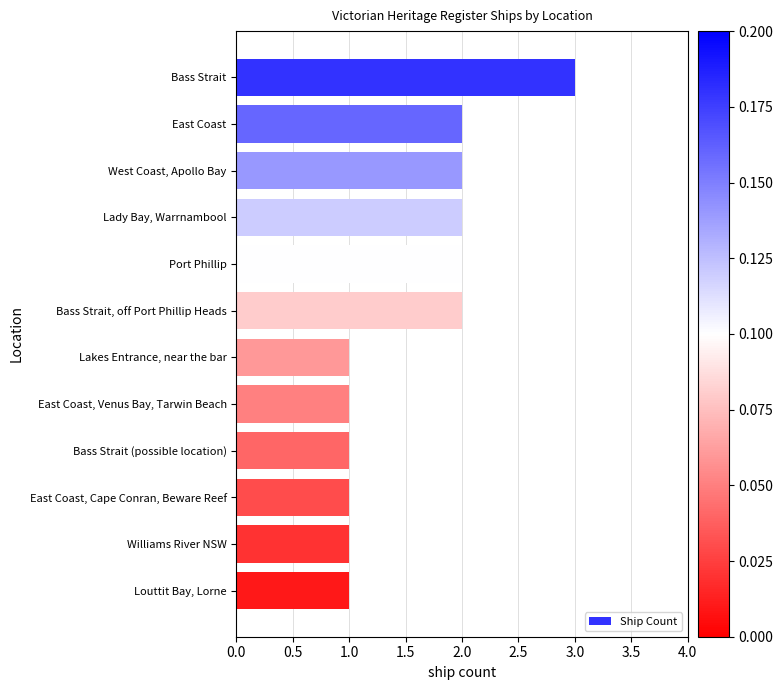

What position from the bottom is Lady Bay, Warrnambool?

9